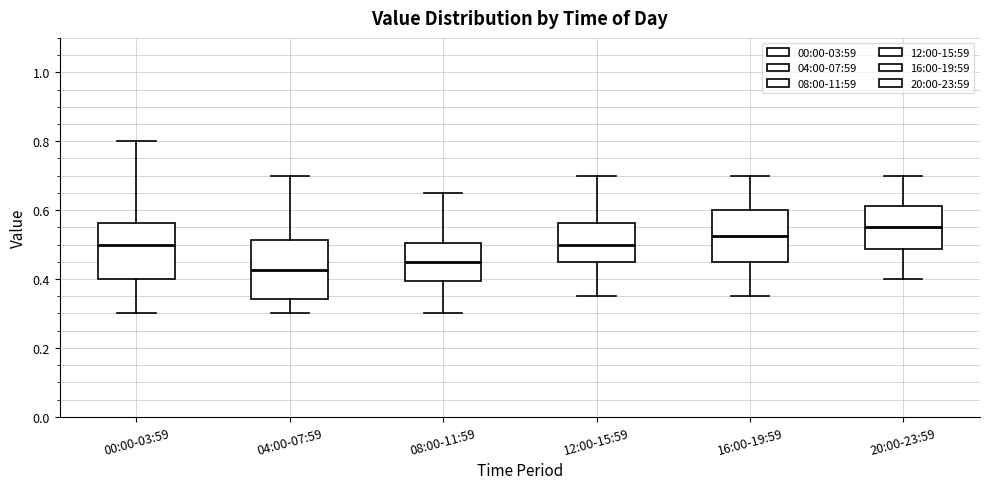

Reading left to right, read every box against the y-axis: the position of its median line, the range the box covers, and the ends of its whiskers. The values are not printed on the chart, so give them approximately, as read against the axis.

00:00-03:59: median 0.50, box 0.40 to 0.56, whiskers 0.30 to 0.80
04:00-07:59: median 0.42, box 0.34 to 0.52, whiskers 0.30 to 0.70
08:00-11:59: median 0.46, box 0.40 to 0.50, whiskers 0.30 to 0.66
12:00-15:59: median 0.50, box 0.46 to 0.56, whiskers 0.36 to 0.70
16:00-19:59: median 0.52, box 0.46 to 0.60, whiskers 0.36 to 0.70
20:00-23:59: median 0.56, box 0.48 to 0.62, whiskers 0.40 to 0.70